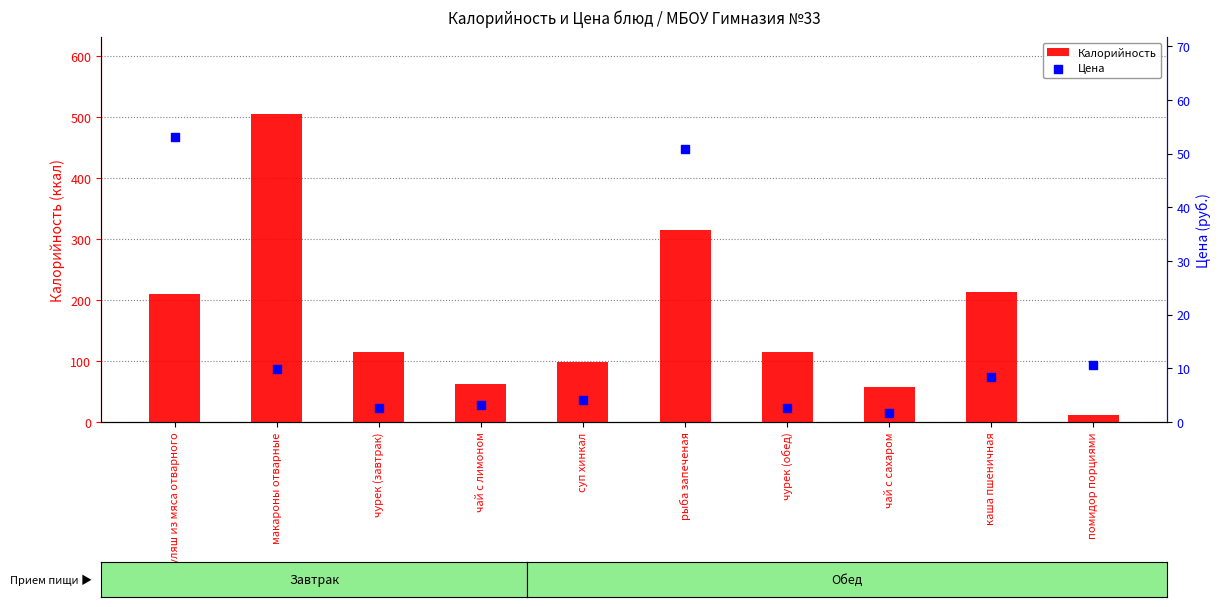

Which series reaches the maximum Y coordinate?

Калорийность